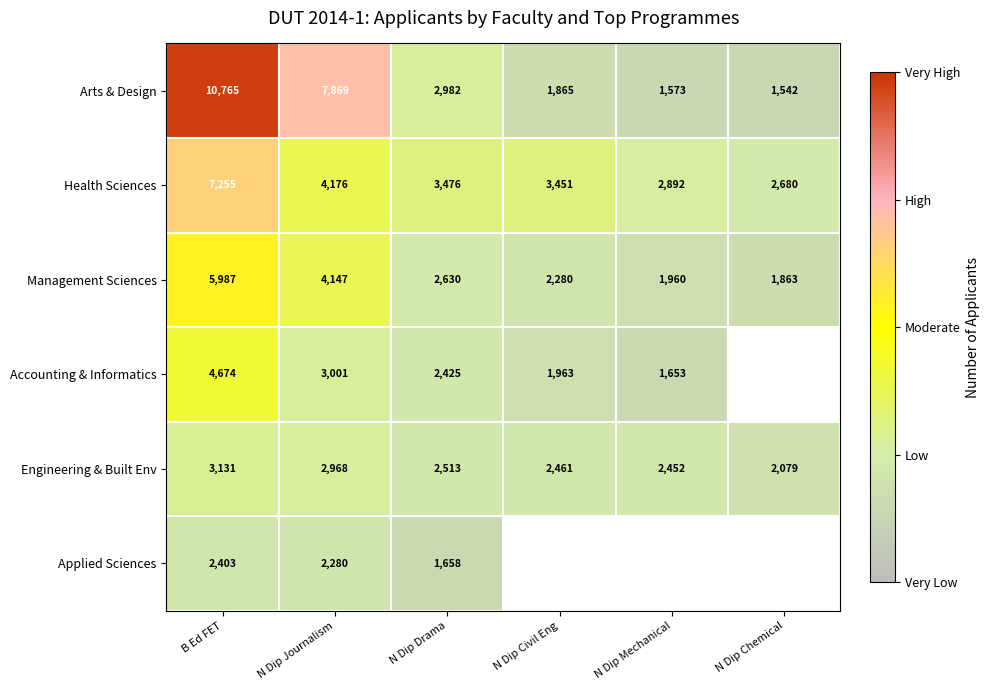

Which has a higher value, N Dip Journalism or N Dip Chemical?

N Dip Journalism